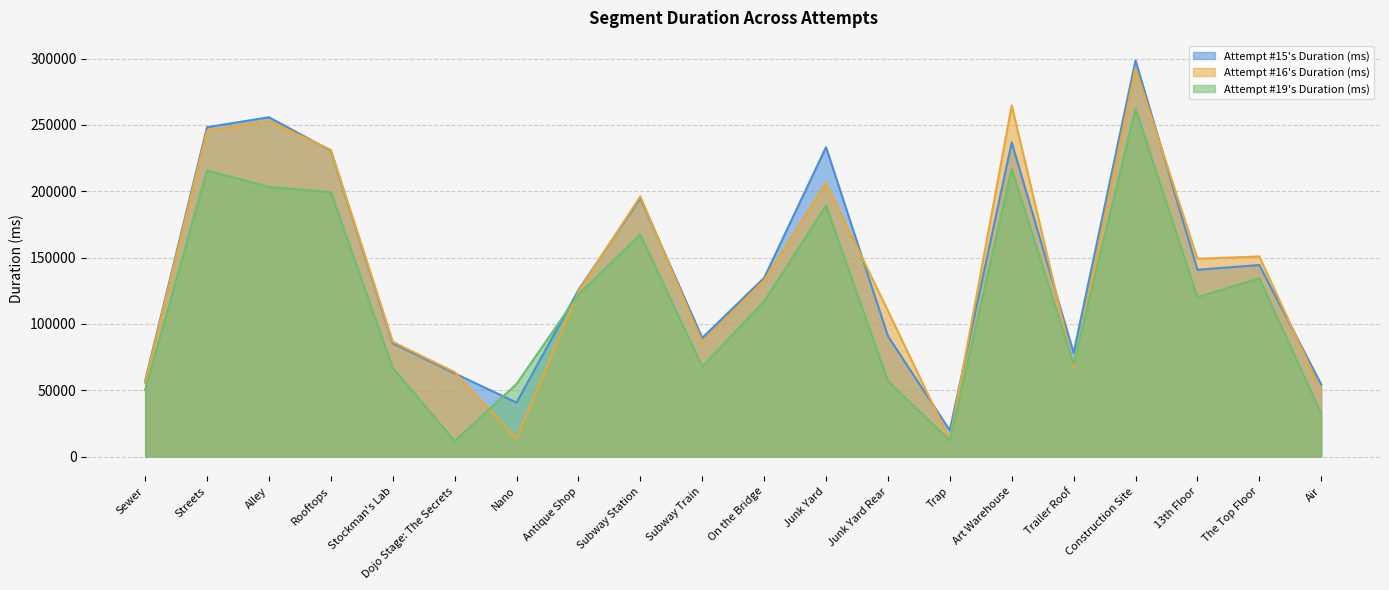

Between 13th Floor and Streets, which is larger?

Streets